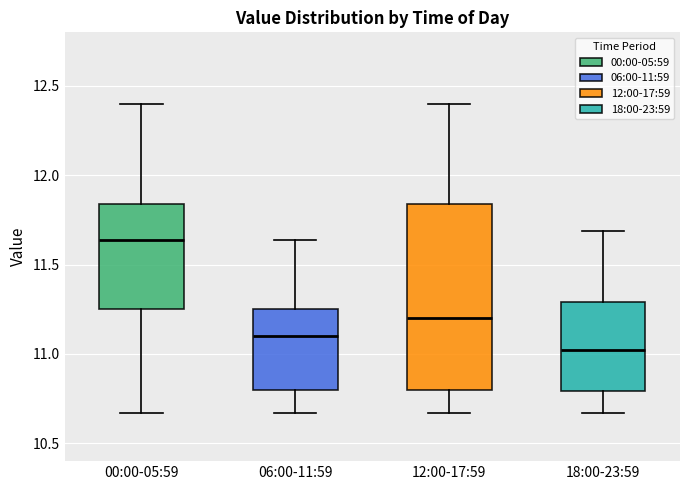

Reading left to right, transcribe this box plot: for each box, give where its median line is, the range the box spans, and where its two whiskers end, as read against the y-axis. The values are not printed on the chart, so give them approximately, as read against the axis.

00:00-05:59: median 11.65, box 11.25 to 11.85, whiskers 10.65 to 12.40
06:00-11:59: median 11.10, box 10.80 to 11.25, whiskers 10.65 to 11.65
12:00-17:59: median 11.20, box 10.80 to 11.85, whiskers 10.65 to 12.40
18:00-23:59: median 11.00, box 10.80 to 11.30, whiskers 10.65 to 11.70